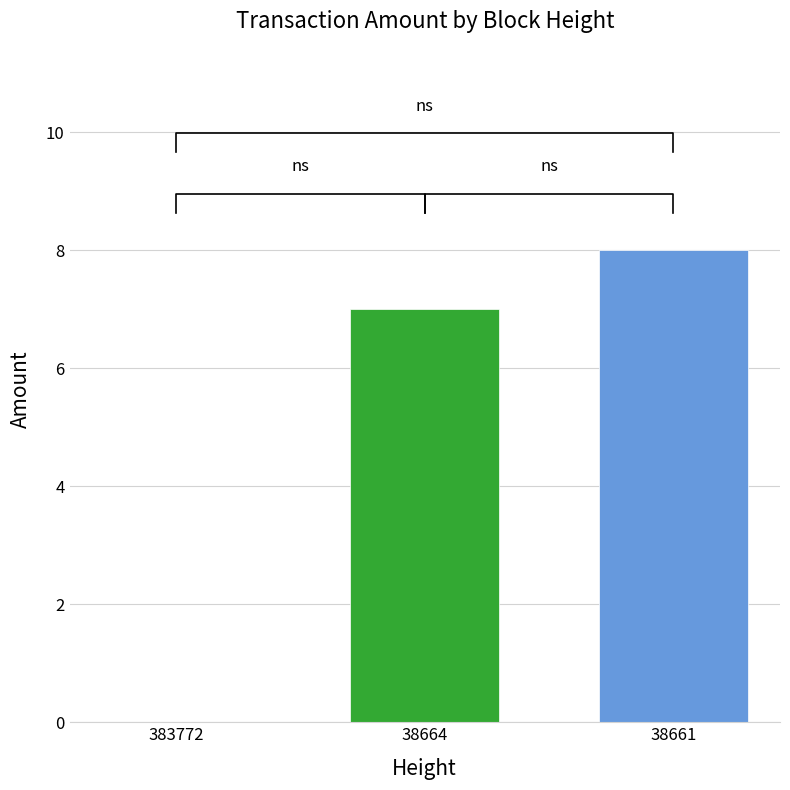

Where is the data nearest to the value 4?

38664